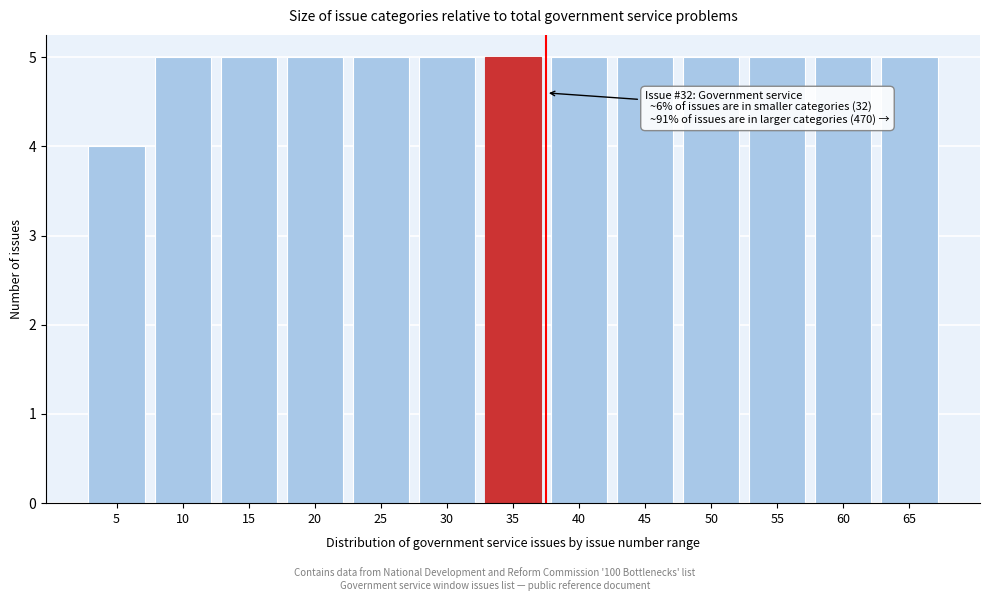

Reading left to right, list all the values displayed in this chart.

4	5	5	5	5	5	5	5	5	5	5	5	5